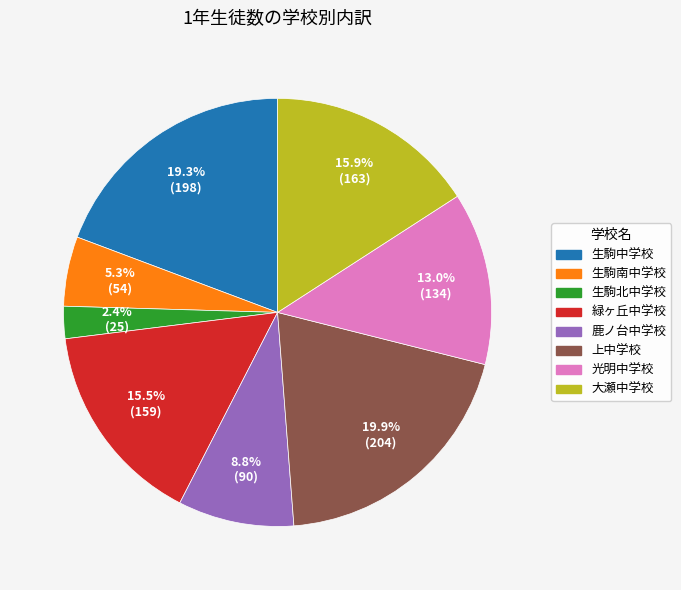

Count the number of slices in the pie.

8